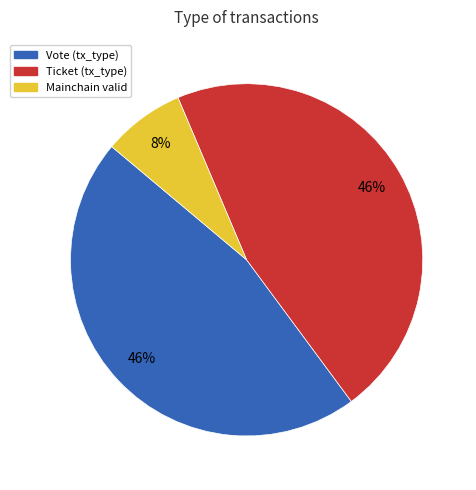

To the nearest percent, what is the average slice percentage?

33%